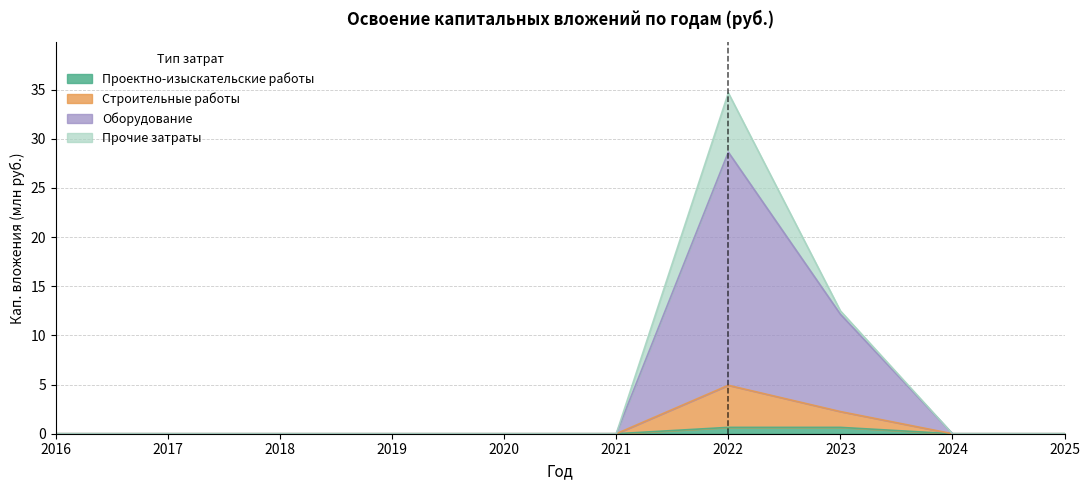

How many lines are shown in the chart?

4